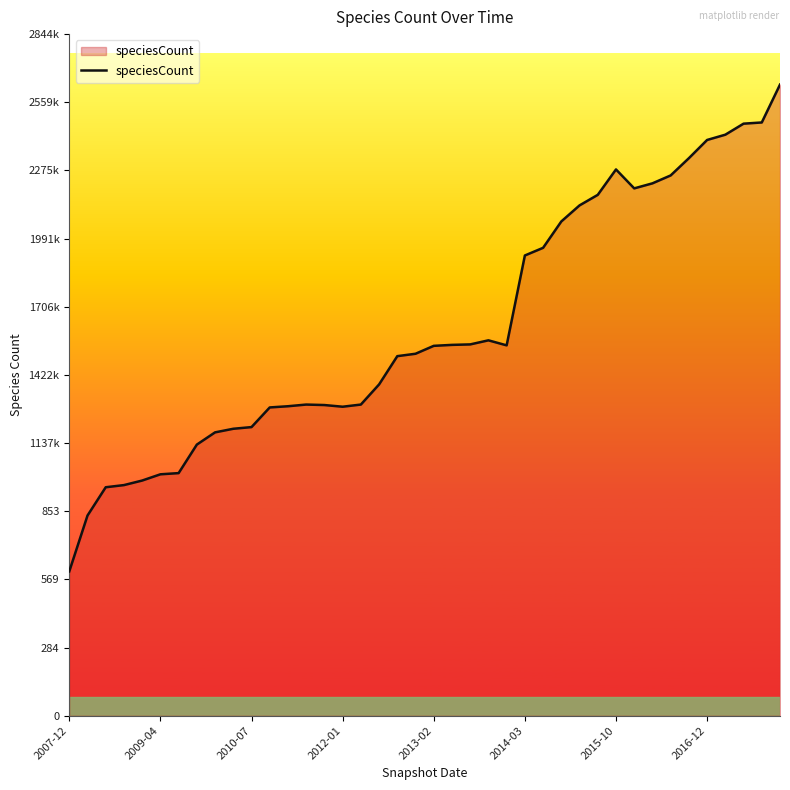

True or false: there are more than 2 points higher than both neighbors.

True